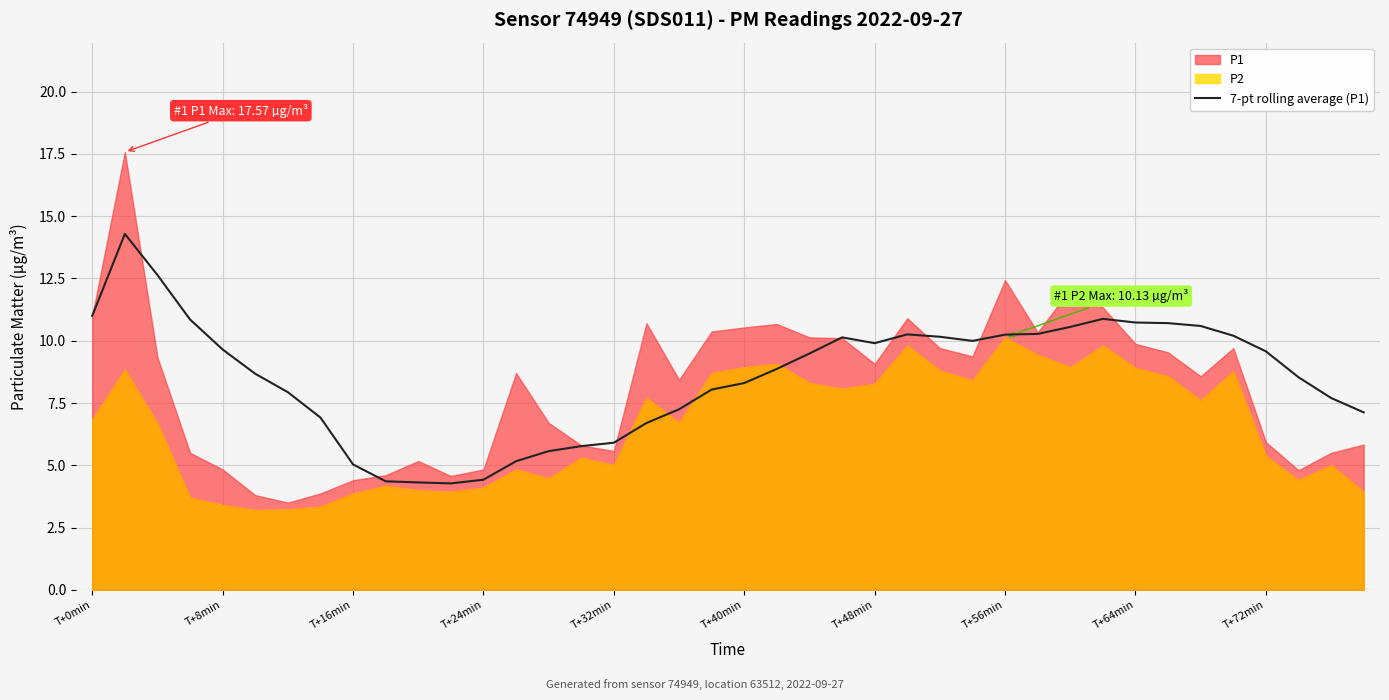

What is the average value?

8.6